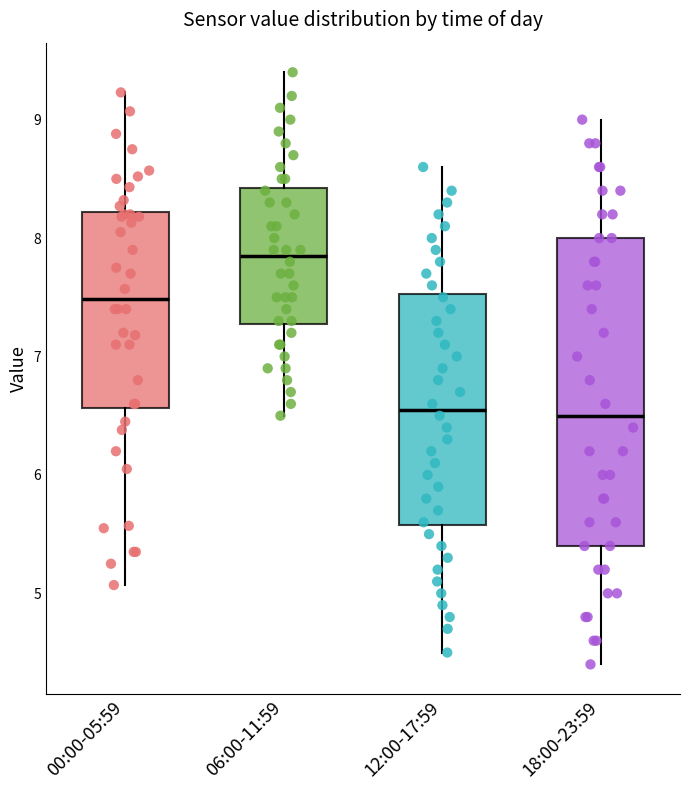

Reading left to right, read every box against the y-axis: the position of its median line, the range the box covers, and the ends of its whiskers. The values are not printed on the chart, so give them approximately, as read against the axis.

00:00-05:59: median 7.5, box 6.6 to 8.2, whiskers 5.1 to 9.2
06:00-11:59: median 7.9, box 7.3 to 8.4, whiskers 6.5 to 9.4
12:00-17:59: median 6.6, box 5.6 to 7.5, whiskers 4.5 to 8.6
18:00-23:59: median 6.5, box 5.4 to 8.0, whiskers 4.4 to 9.0